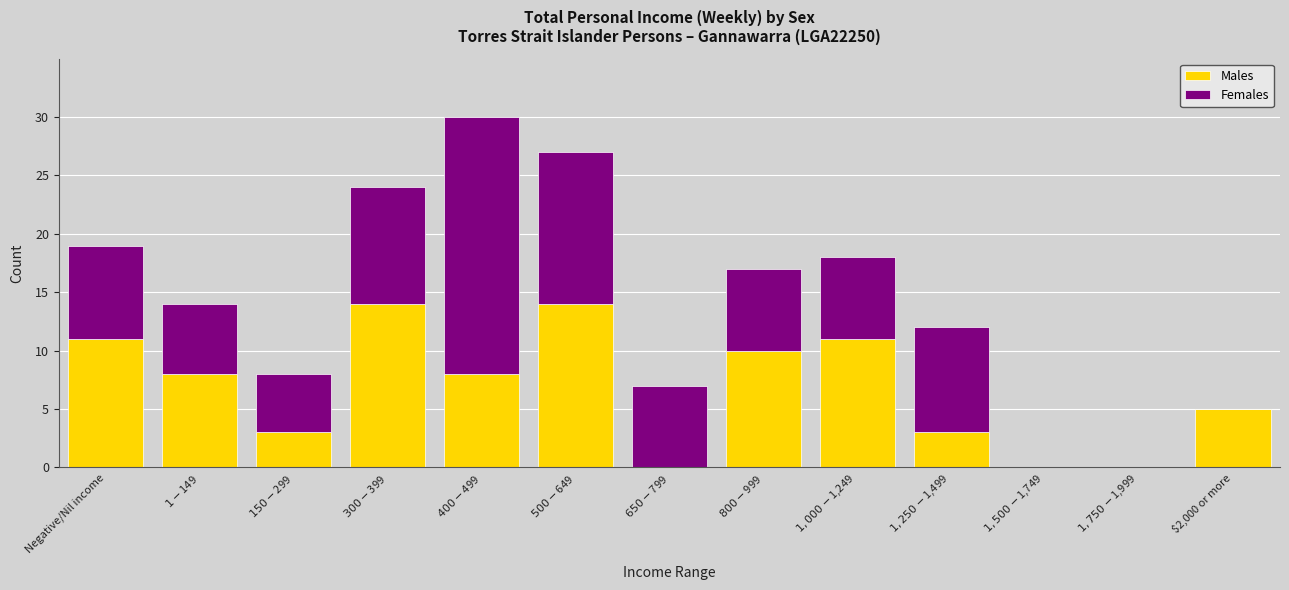

What is the maximum value for Males?

14